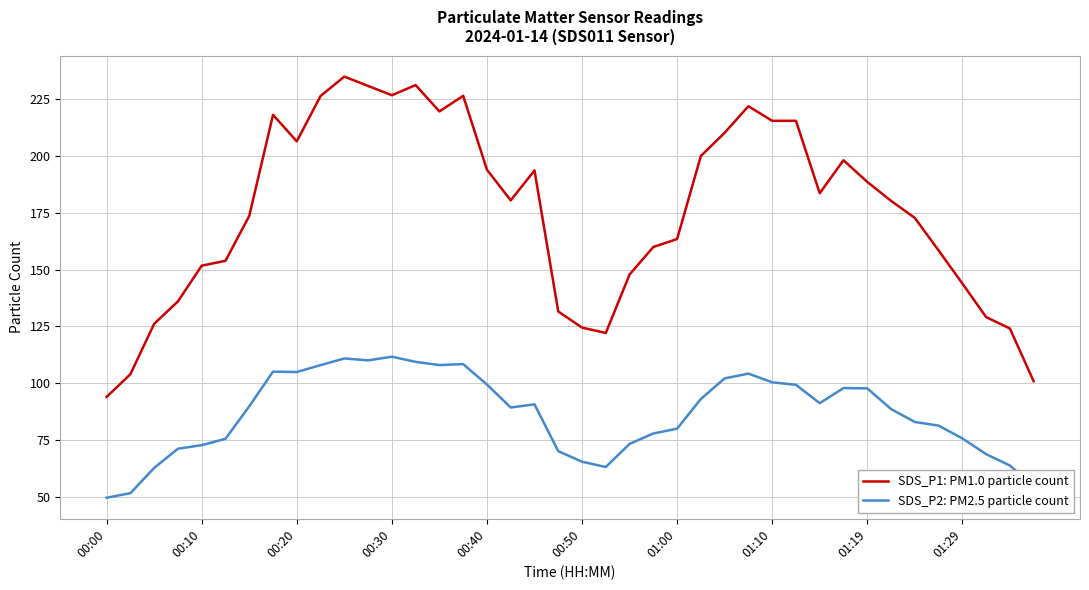

What is the difference between the maximum and minimum values in the SDS_P1: PM1.0 particle count series?

141.1